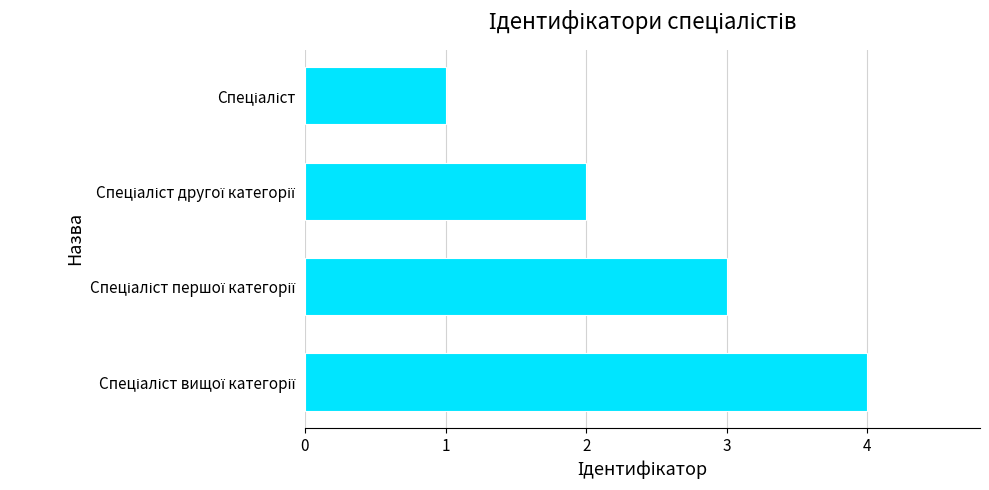

How many values are below 3?

2